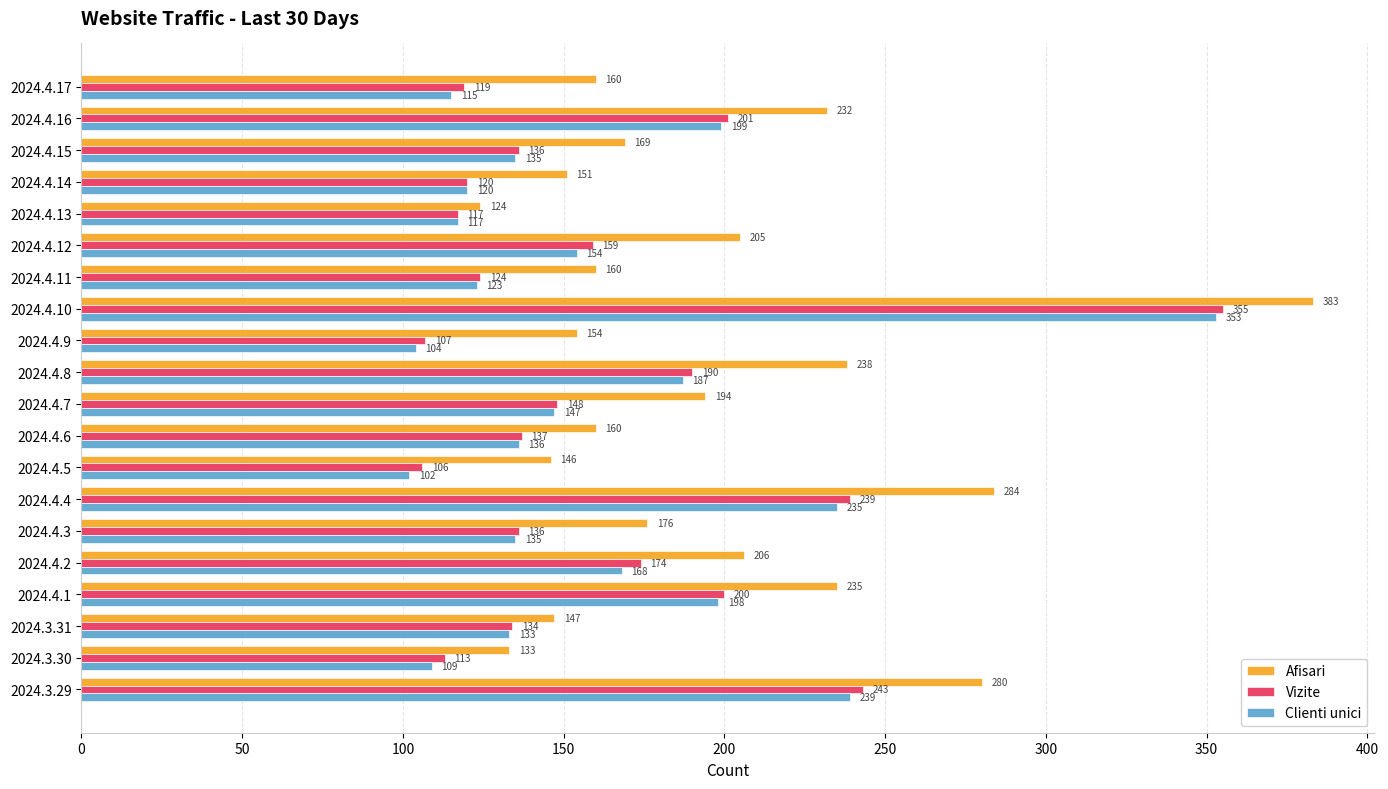

How many values in the Clienti unici series are below 136?

10